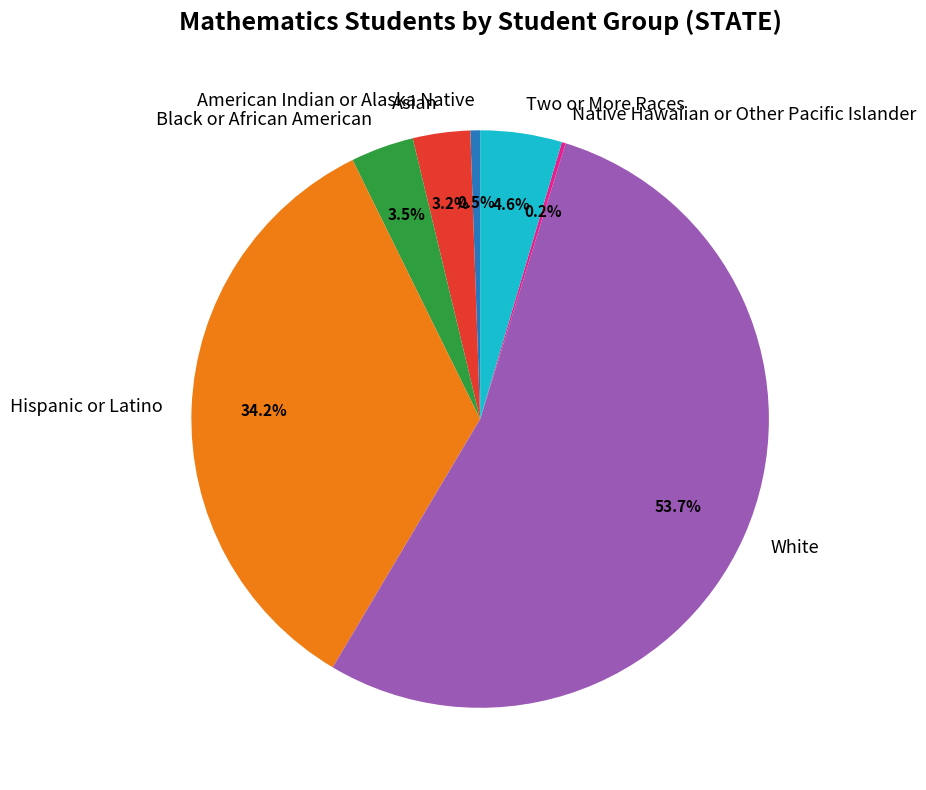

What is the majority slice?

White